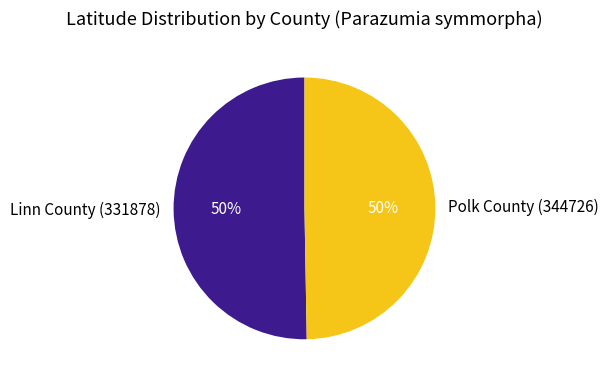

To the nearest percent, what is the average slice percentage?

50%